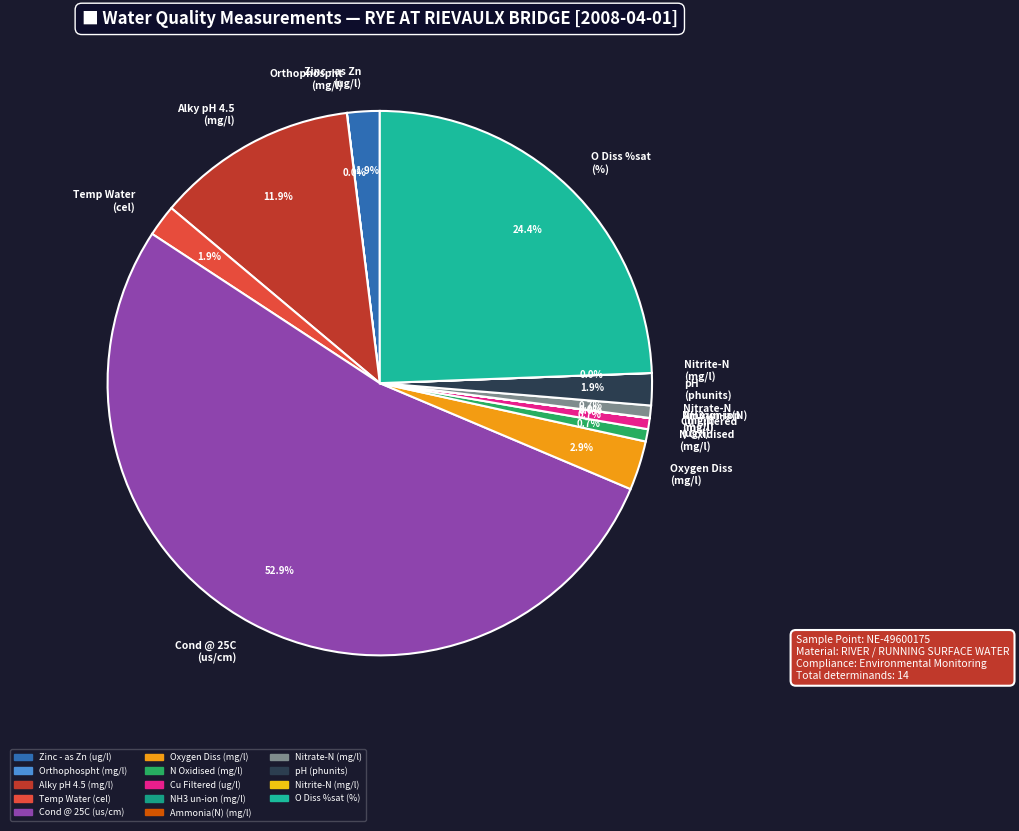

What is the largest slice in the pie chart?

Cond @ 25C (us/cm)